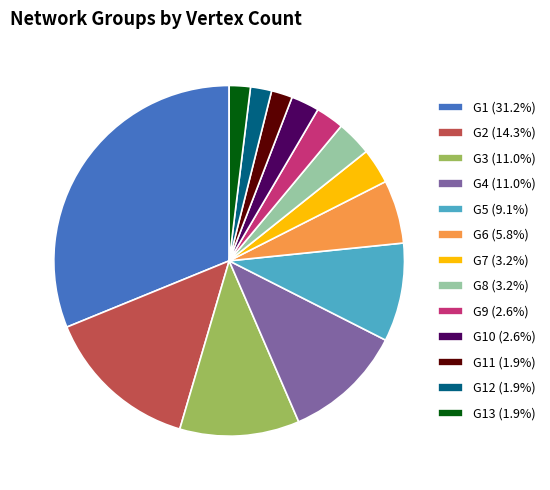

Does G7 (3.2%) account for over 50% of the chart?

No